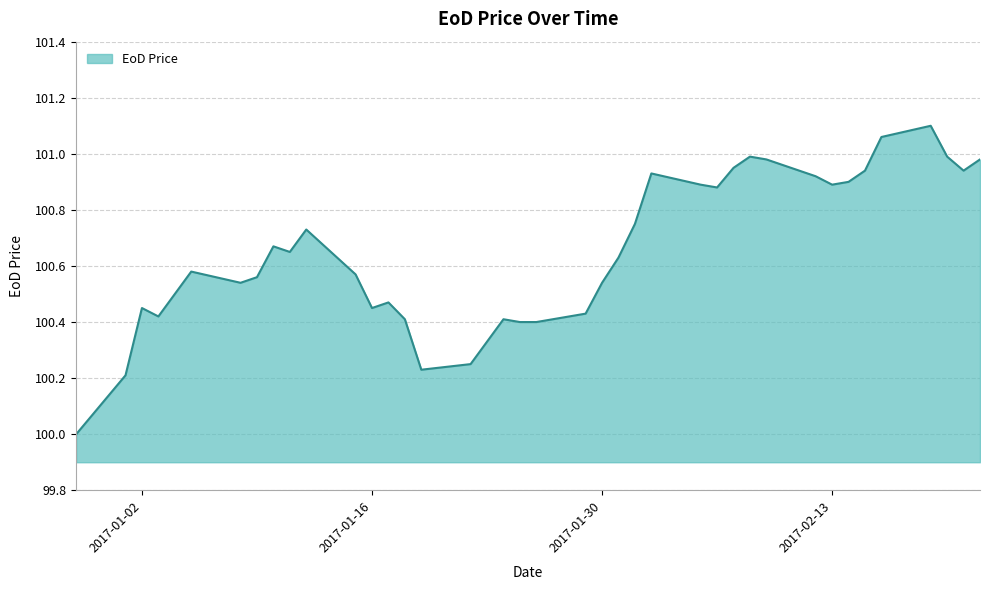

What is the difference between the maximum and minimum values?

1.1